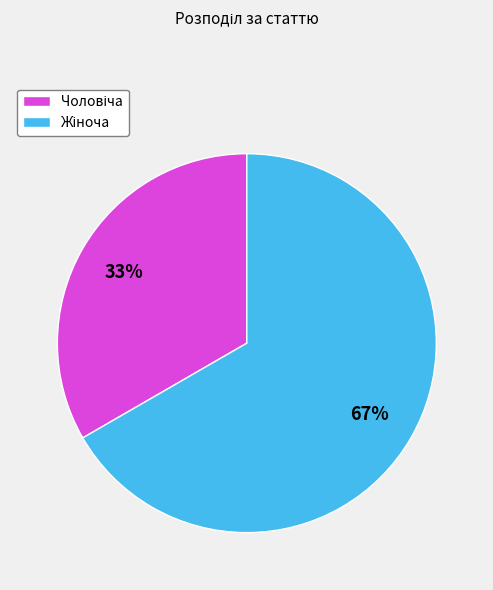

To the nearest percent, what is the average slice percentage?

50%